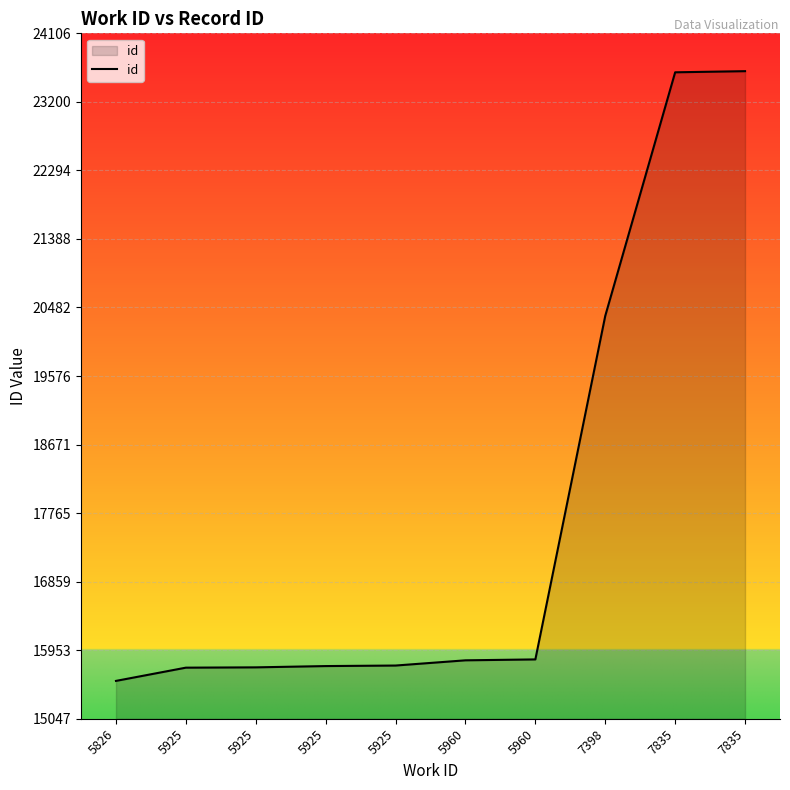

What is the value of the 2nd point from the left?

15722